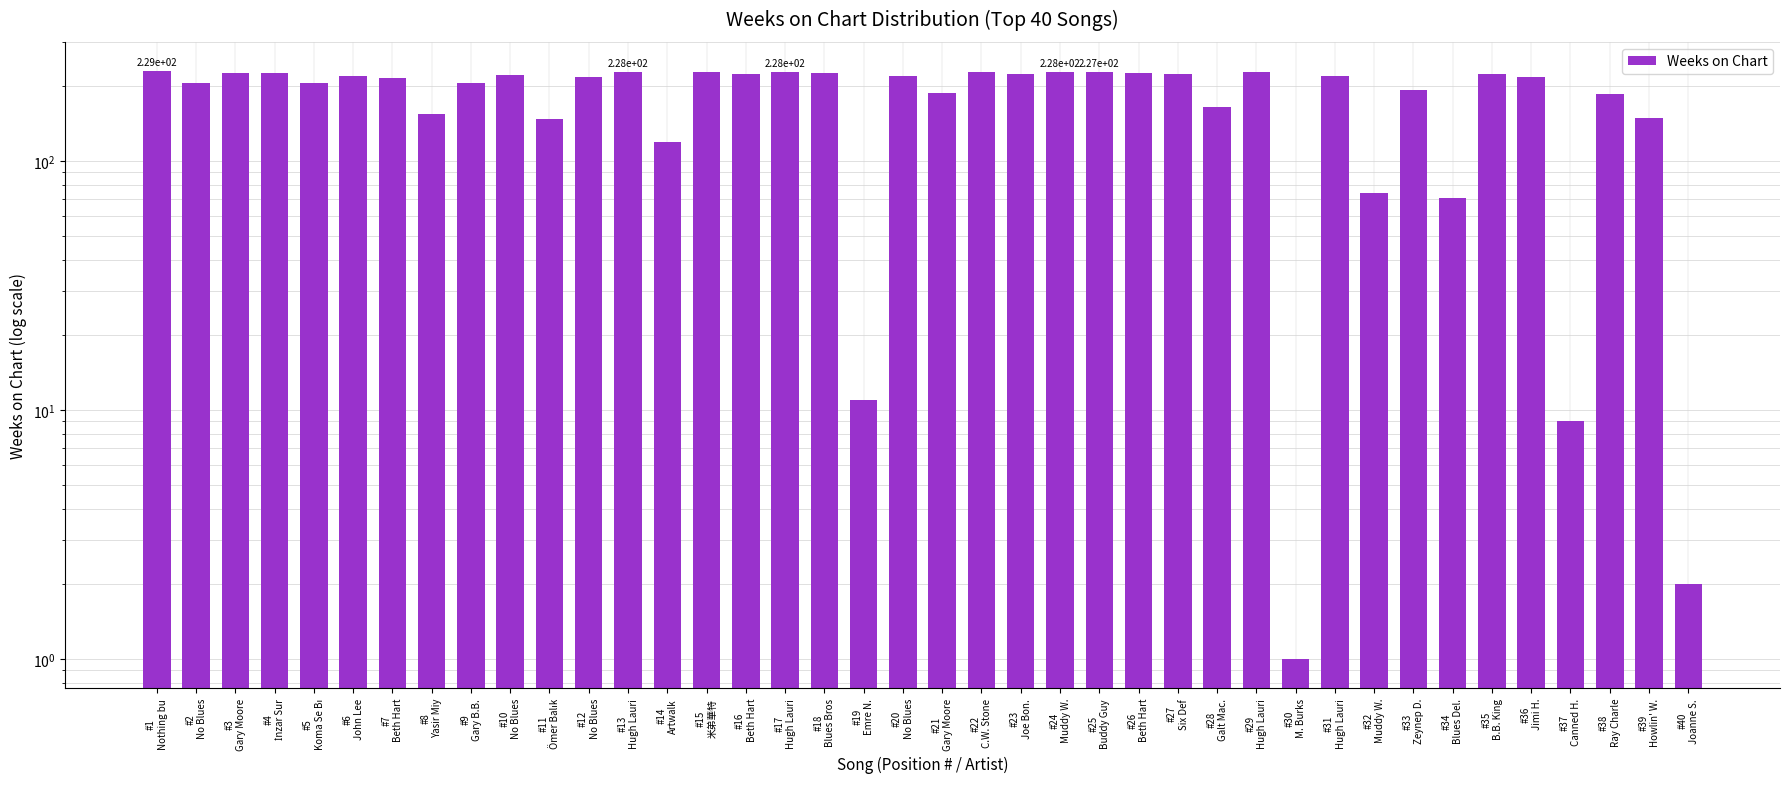

At which category does the chart reach its peak across all series?

#1
Nothing bu